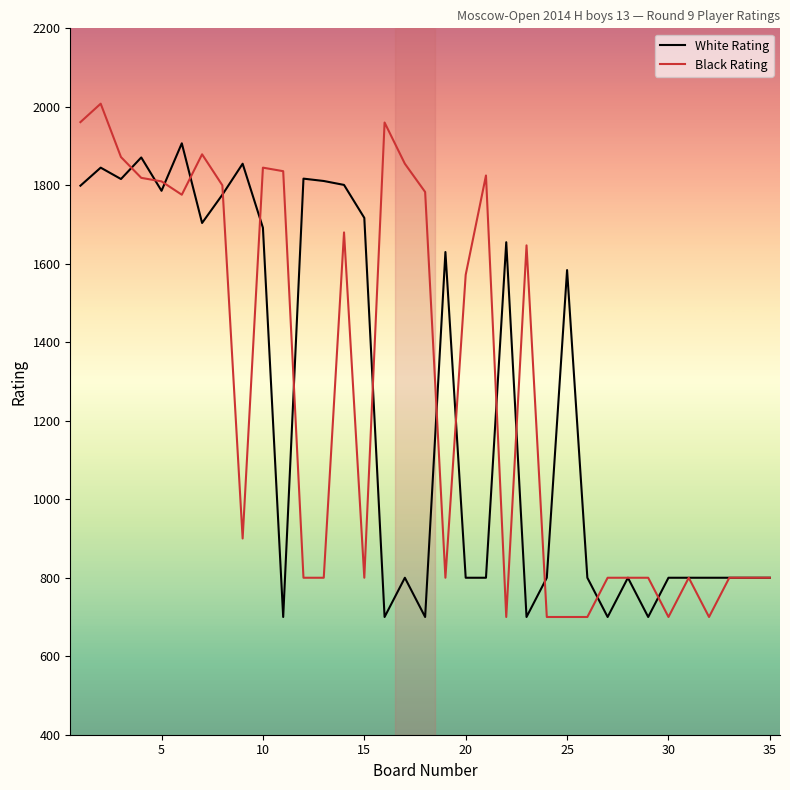

What is the greatest value displayed?

2008